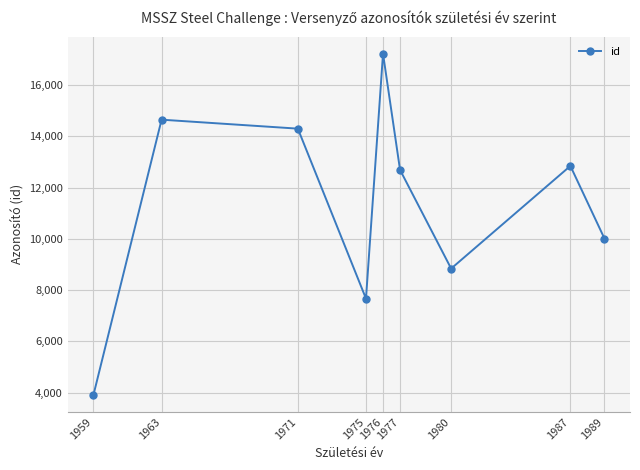

Count the number of categories in the chart.

9